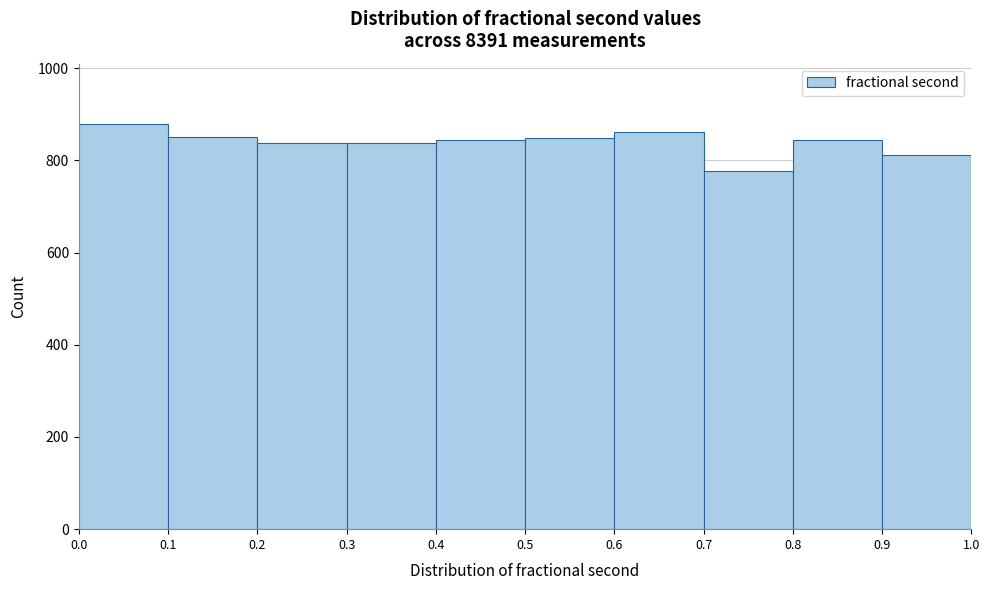

Reading left to right, transcribe this chart: for each bar, give the range it covers on the x-axis and its height. The values are not printed on the chart, so give them approximately, as read against the axis.

0.0 to 0.1: 880
0.1 to 0.2: 860
0.2 to 0.3: 840
0.3 to 0.4: 840
0.4 to 0.5: 840
0.5 to 0.6: 840
0.6 to 0.7: 860
0.7 to 0.8: 780
0.8 to 0.9: 840
0.9 to 1.0: 820